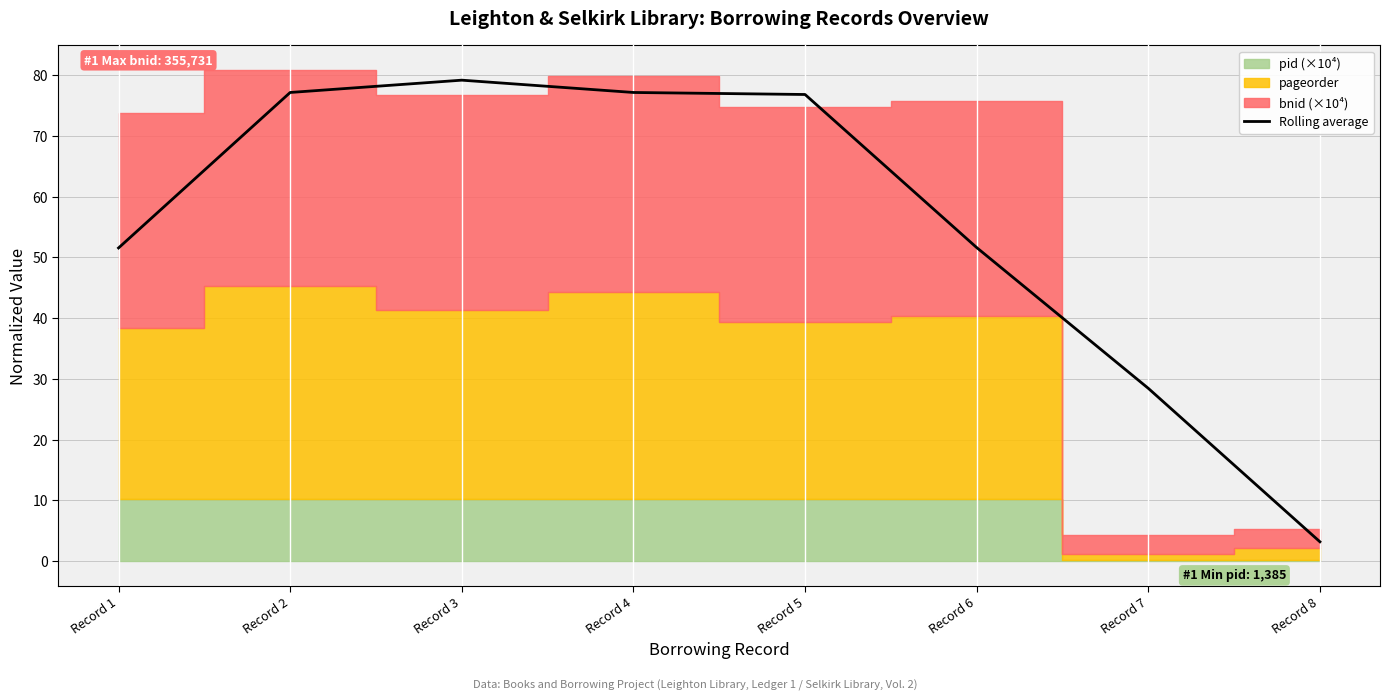

Approximately how many times larger is the value at Record 8 compared to Record 7?

0.1